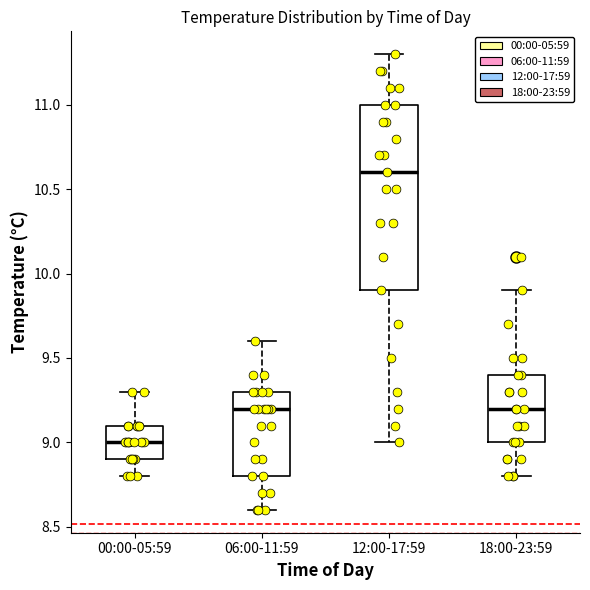

Where does the lower whisker of the box for 18:00-23:59 end on the y-axis? The values are not printed on the chart, so give them approximately, as read against the axis.

8.8